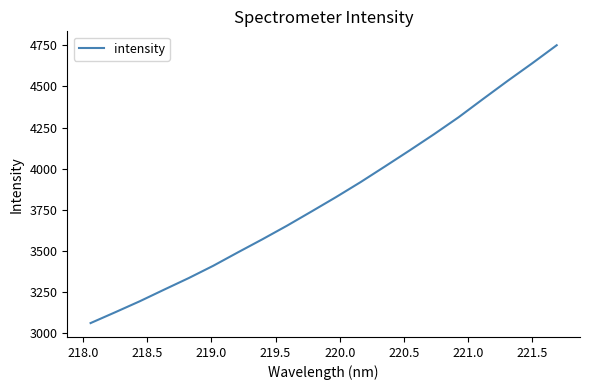

What is the difference between the second highest and second lowest values?

1513.6